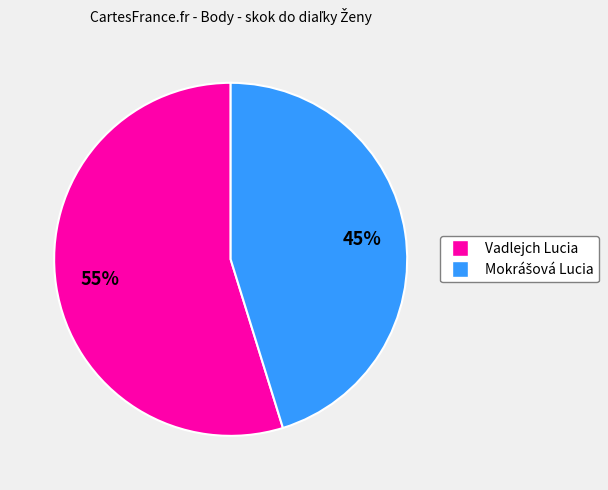

True or false: Vadlejch Lucia accounts for 40% of the total.

False